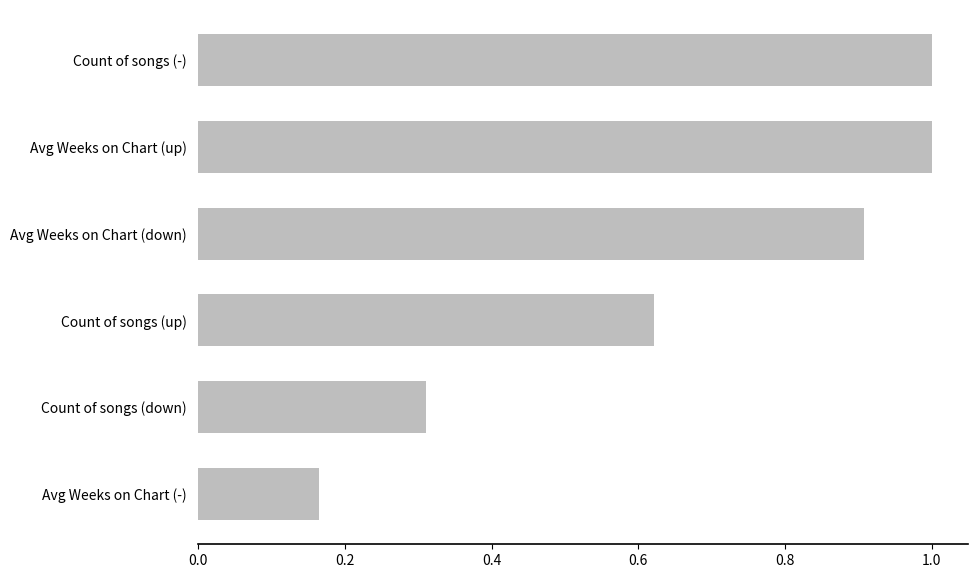

What is the difference between the maximum and minimum values?

0.8